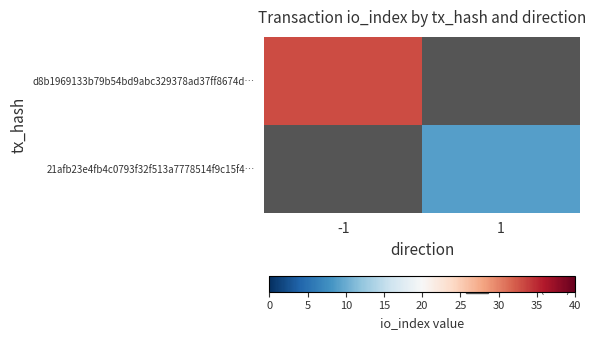

Count the number of data series in this chart.

2